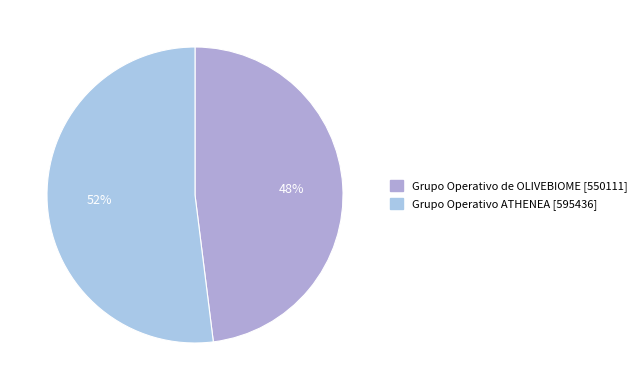

Between Grupo Operativo de OLIVEBIOME [550111] and Grupo Operativo ATHENEA [595436], which is larger?

Grupo Operativo ATHENEA [595436]